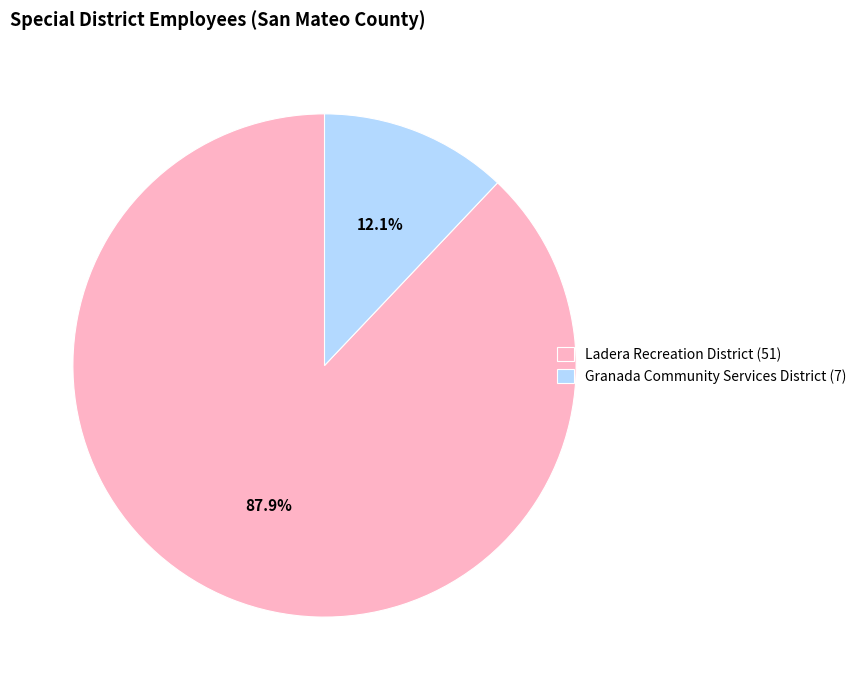

Does Granada Community Services District represent more than half of the total?

No